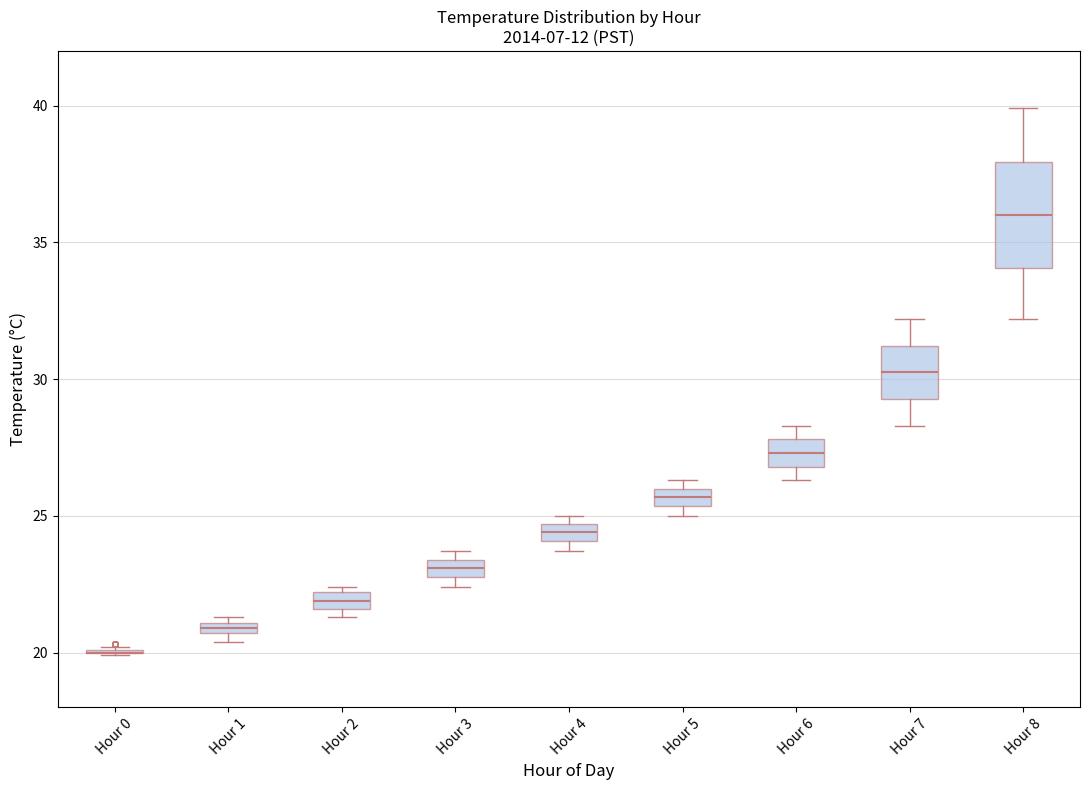

Where is the upper edge of the box for Hour 5 on the y-axis? The values are not printed on the chart, so give them approximately, as read against the axis.

26.0